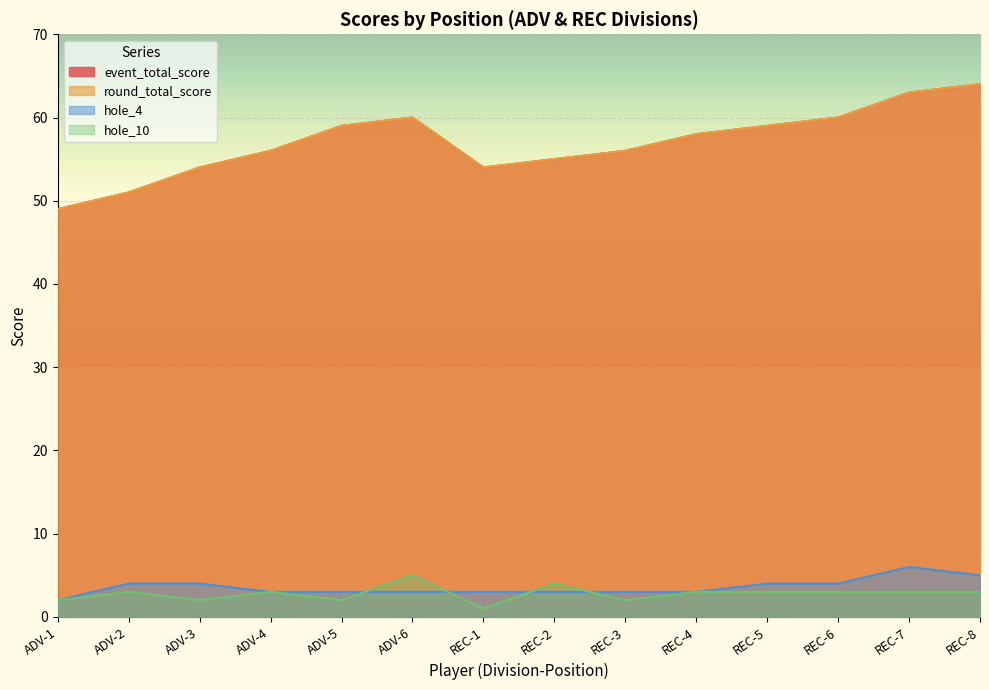

What is the label of the 14th point from the left?

REC-8